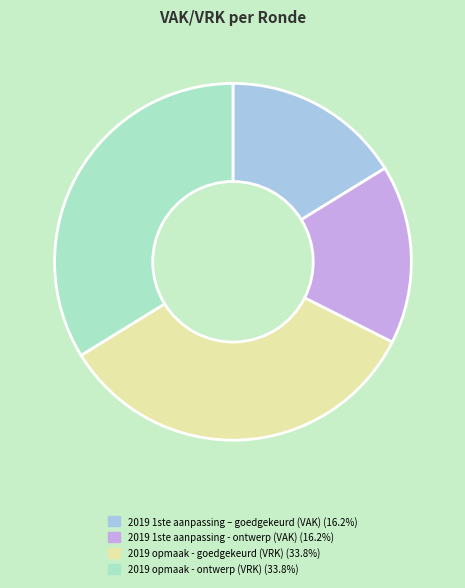

How many segments does this pie chart have?

4